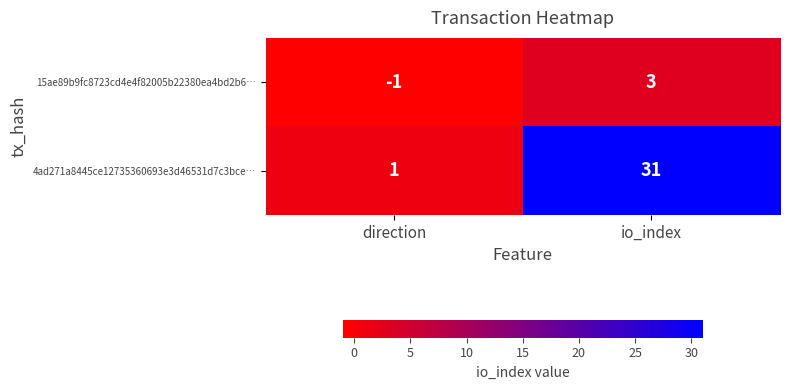

What is the difference between the maximum and minimum values in the 4ad271a8445ce12735360693e3d46531d7c3bce… series?

30